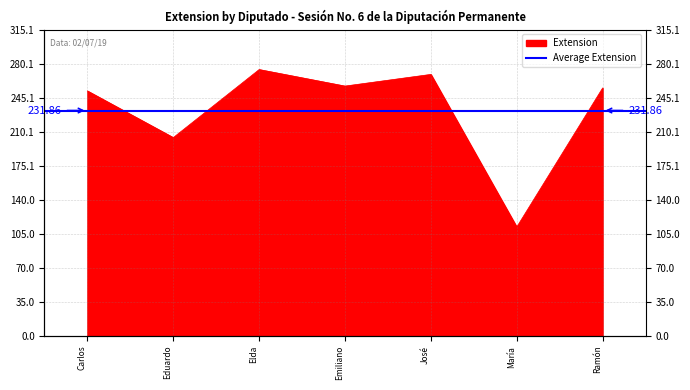

Which label corresponds to the smallest value in the chart?

María